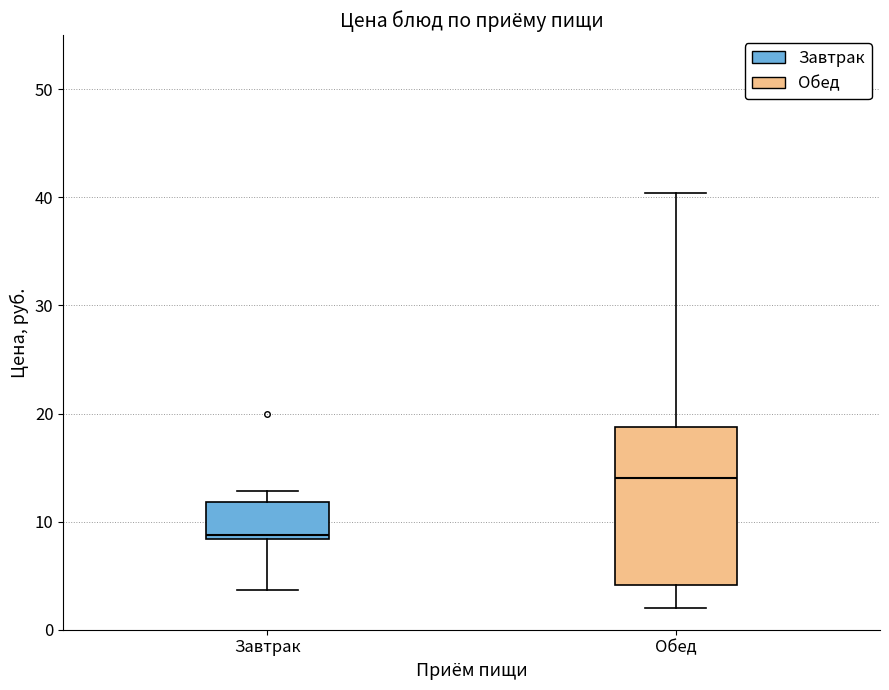

Which box is the tallest, from its lower edge to its upper edge?

Обед